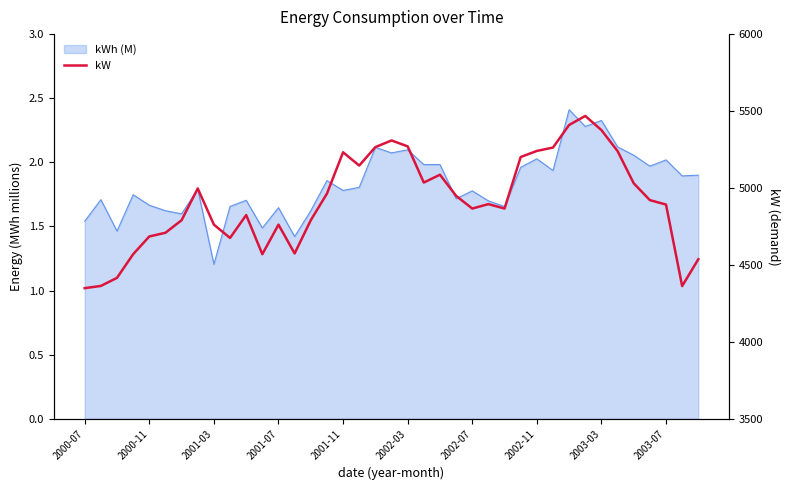

How many lines are shown in the chart?

1